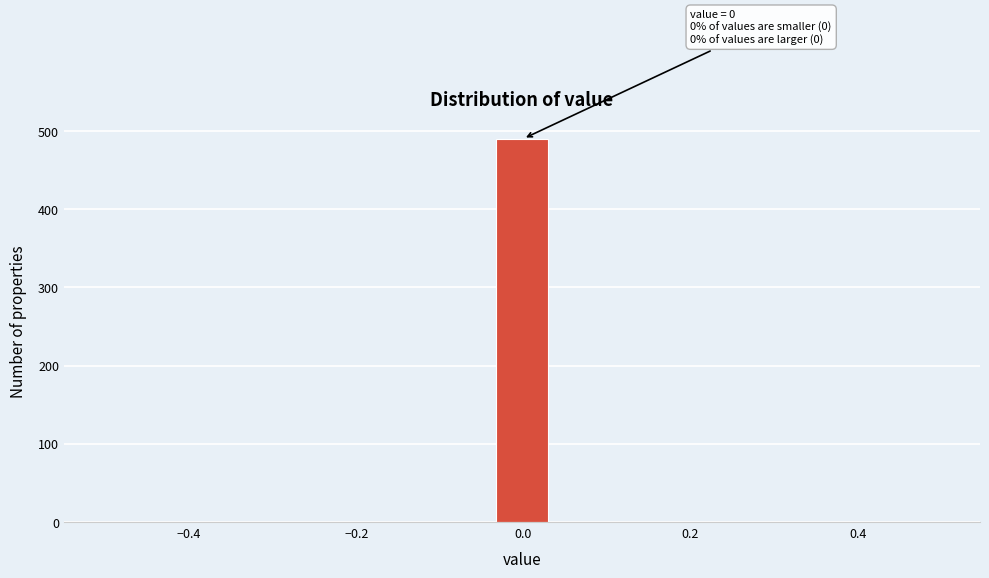

Read against the x-axis, roughly where is the centre of the tallest bar?

0.00